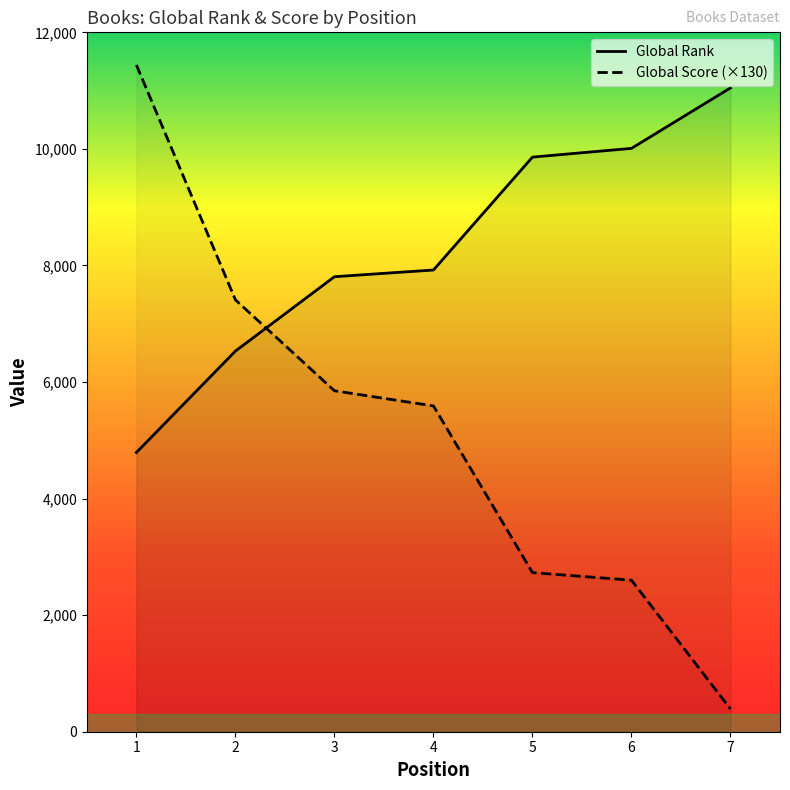

What is the average value of the Global Score series?

5144